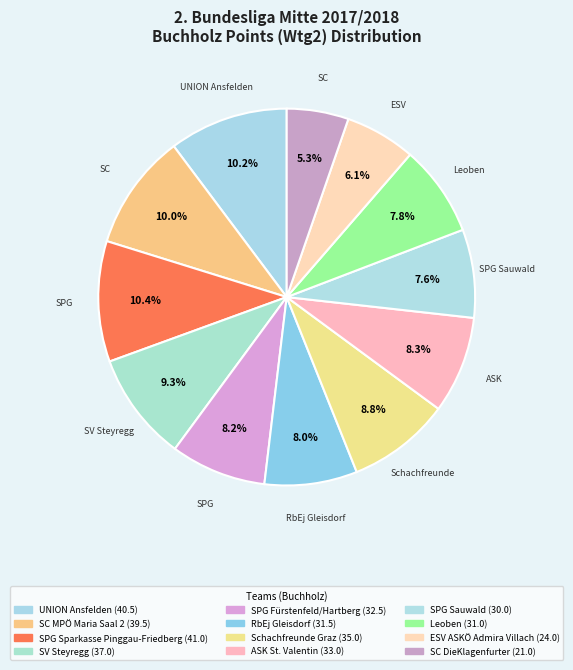

To the nearest percent, what is the difference between the largest and smallest slice percentages?

5%